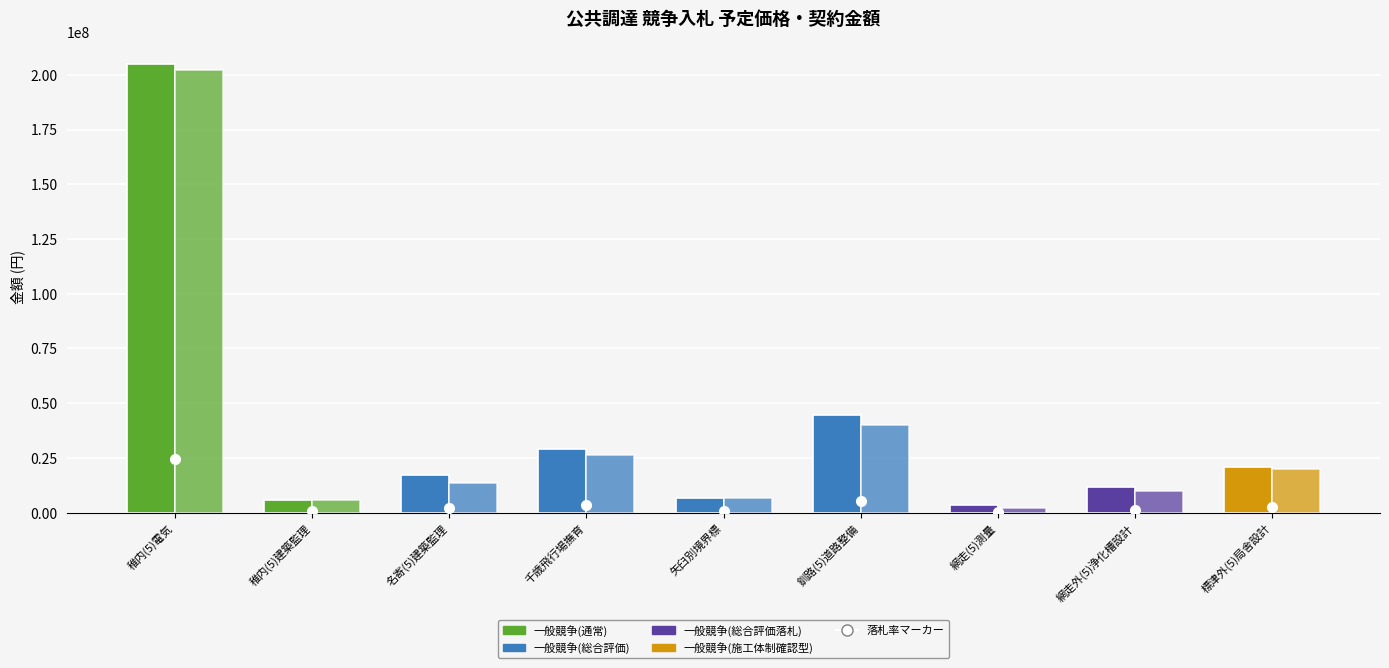

How many categories are shown in the chart?

9